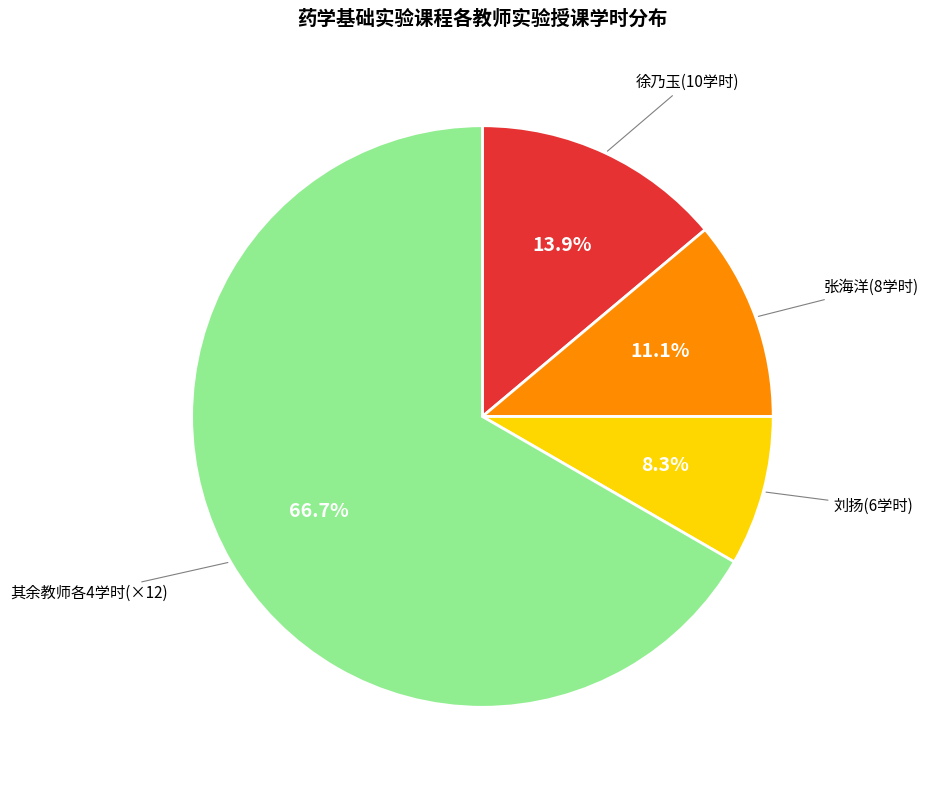

What percentage is NOT represented by 刘扬(6学时)?

91.7%